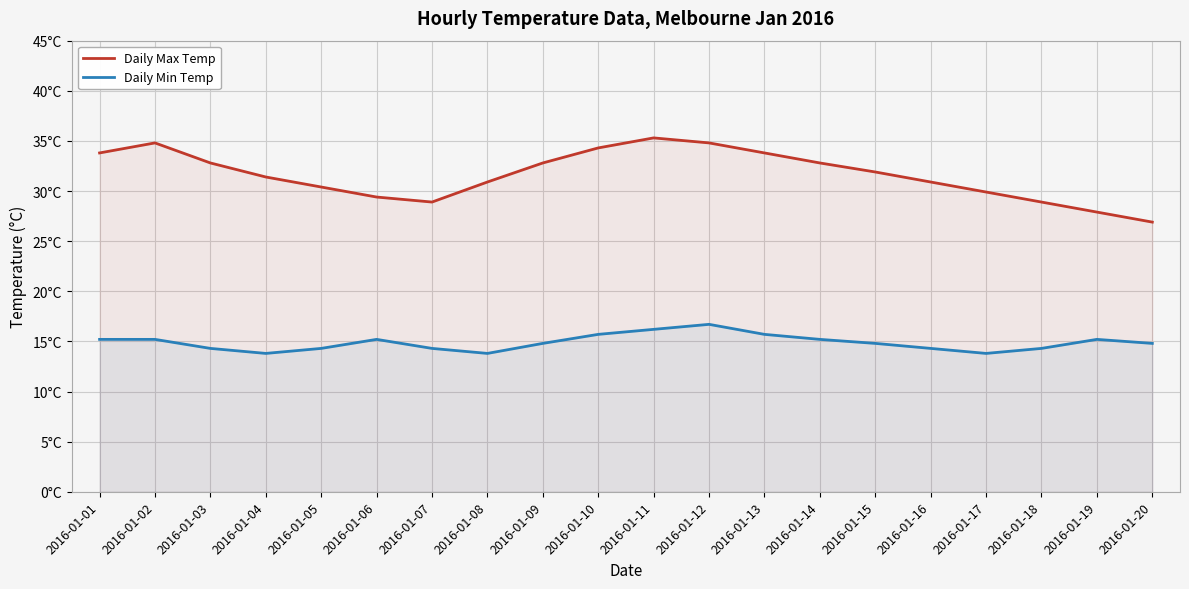

At 2016-01-09, list the series in order from largest to smallest.

Daily Max Temp, Daily Min Temp